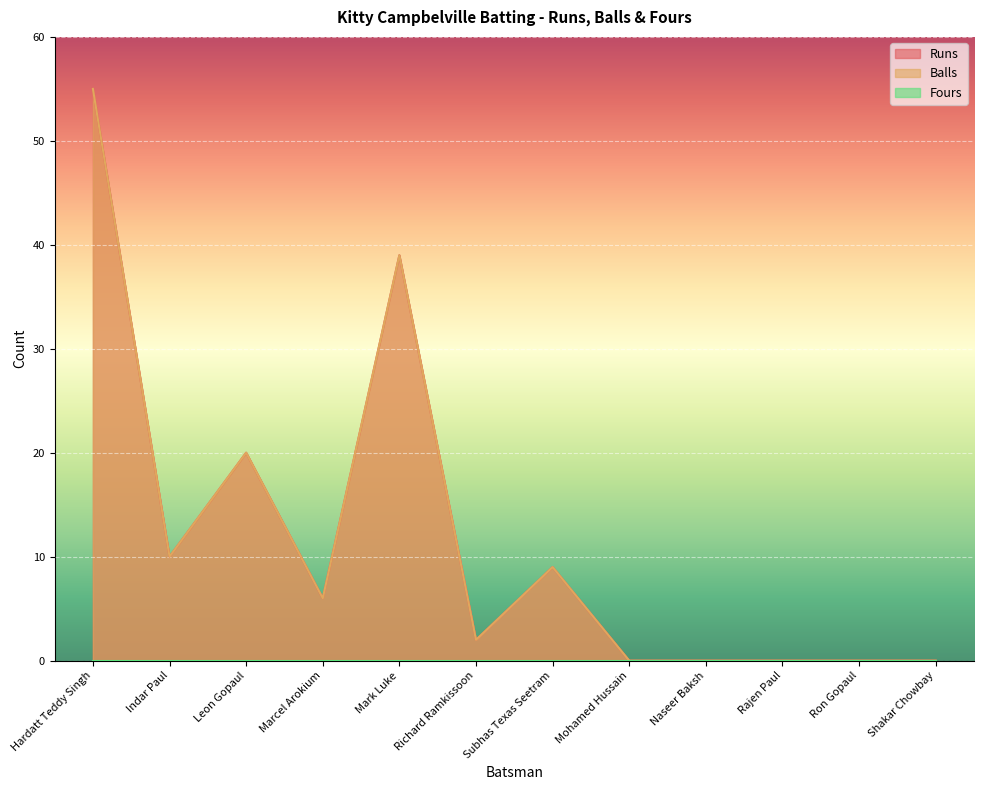

What value does the Balls series have at Subhas Texas Seetram, to the nearest 10?

10